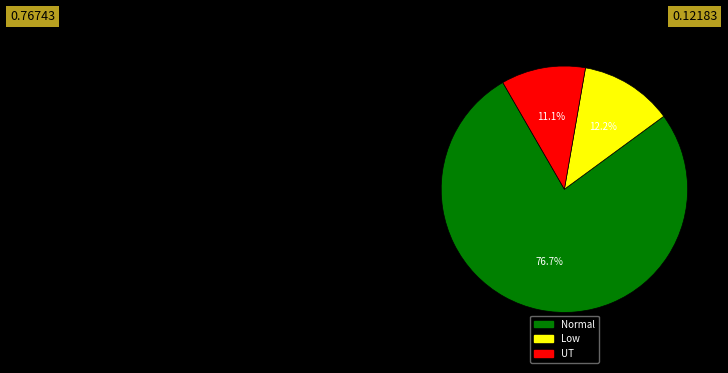

Does any single category account for the majority?

Yes